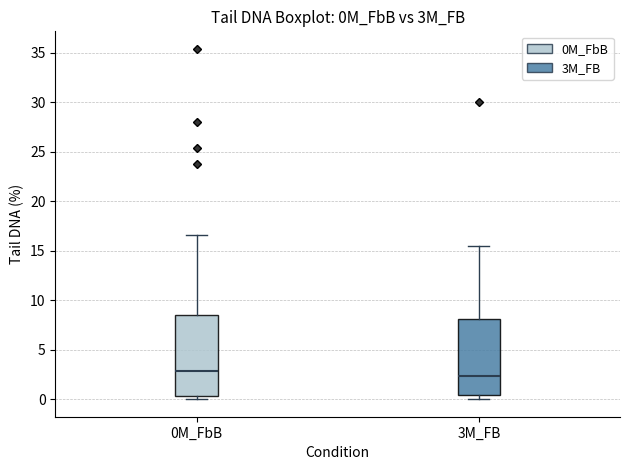

Where is the lower edge of the box for 0M_FbB on the y-axis? The values are not printed on the chart, so give them approximately, as read against the axis.

0.5